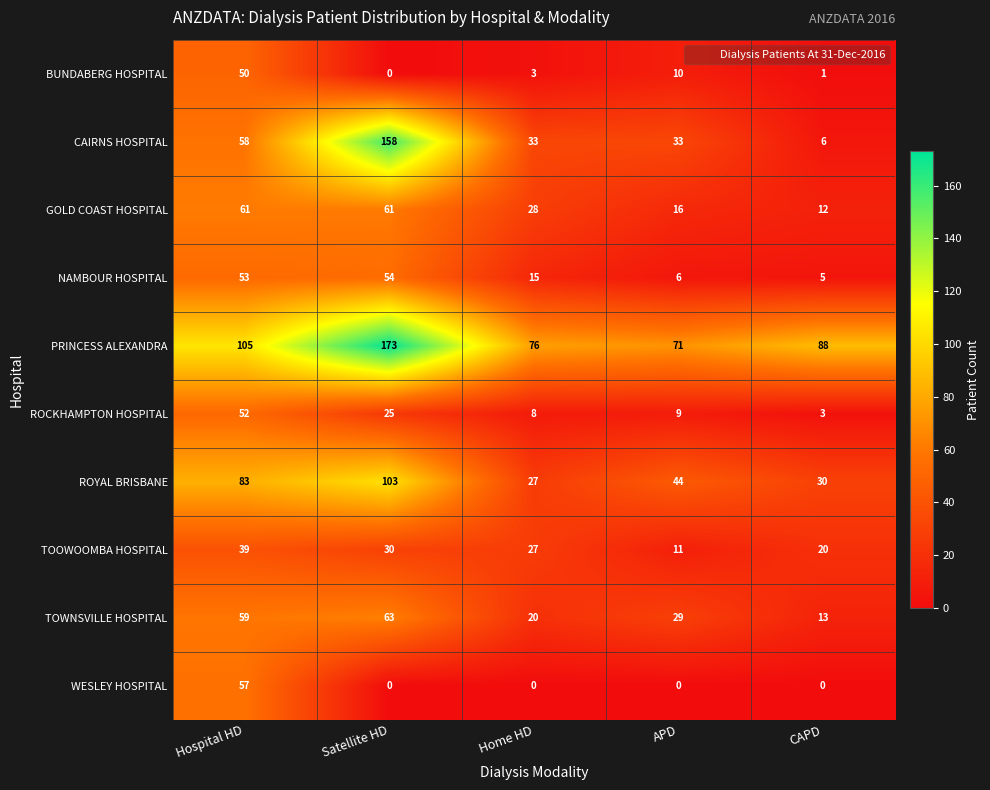

Where does the BUNDABERG HOSPITAL series first go above 3?

Hospital HD